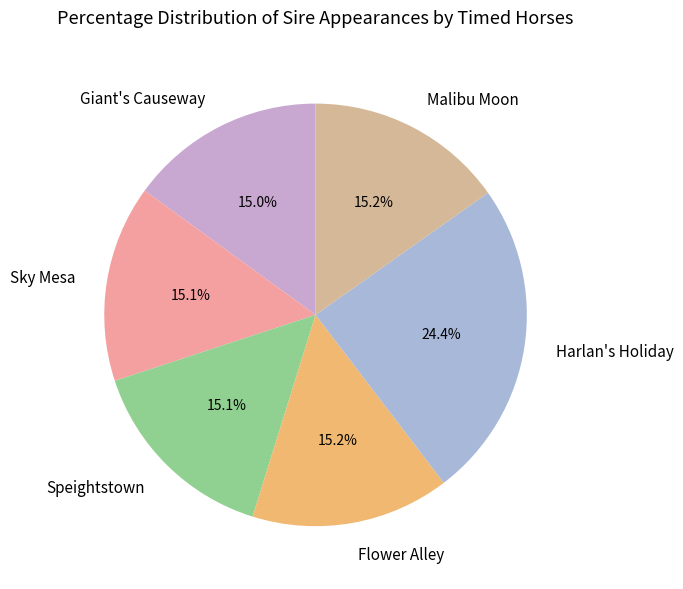

How many segments does this pie chart have?

6